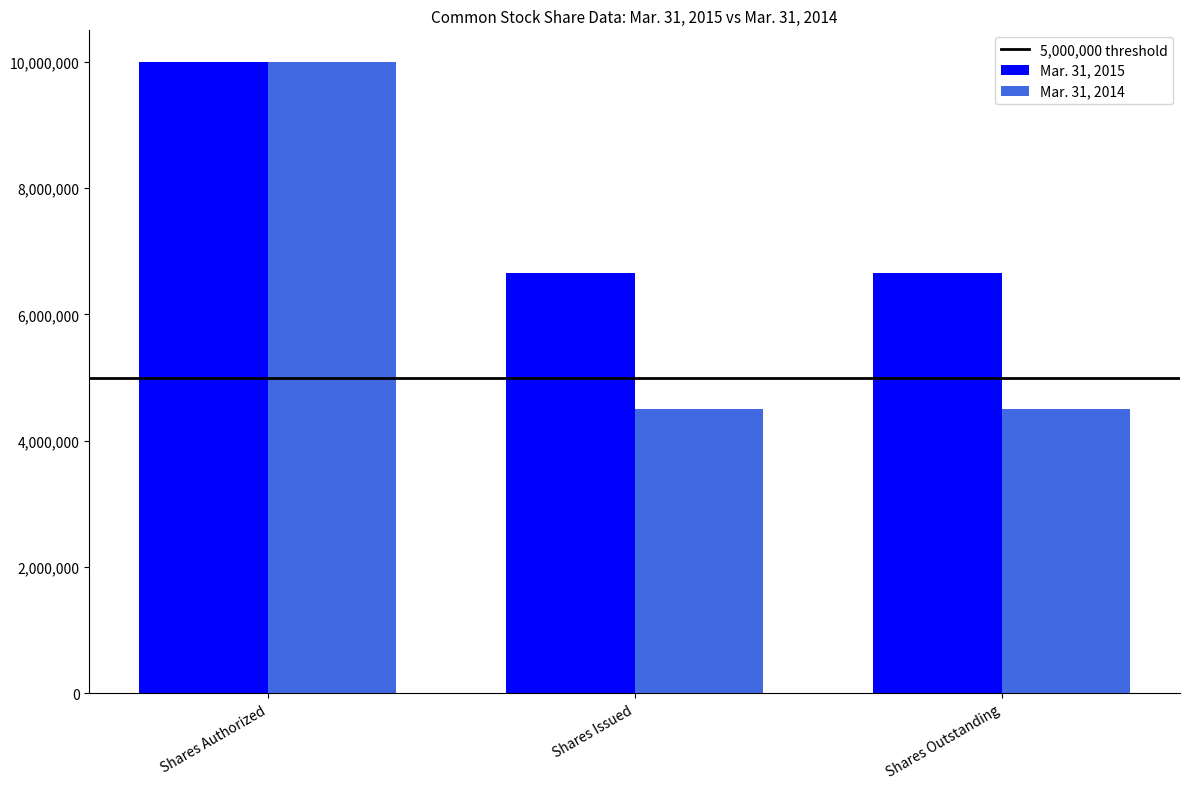

What is the approximate value of Mar. 31, 2014 at Shares Outstanding, to the nearest 100?

4499500